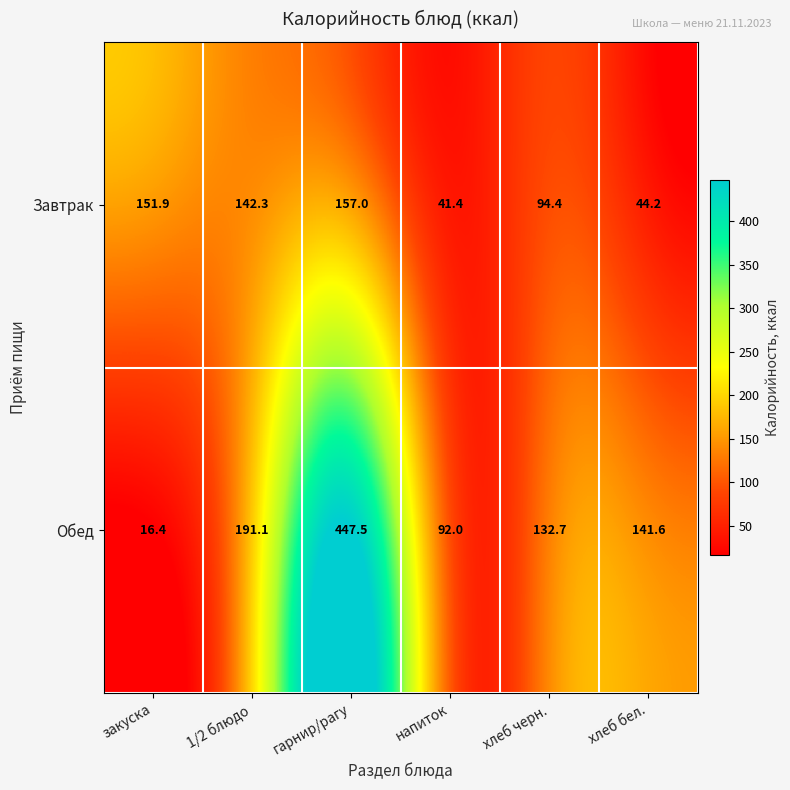

What is the average value of the Завтрак series?

105.2